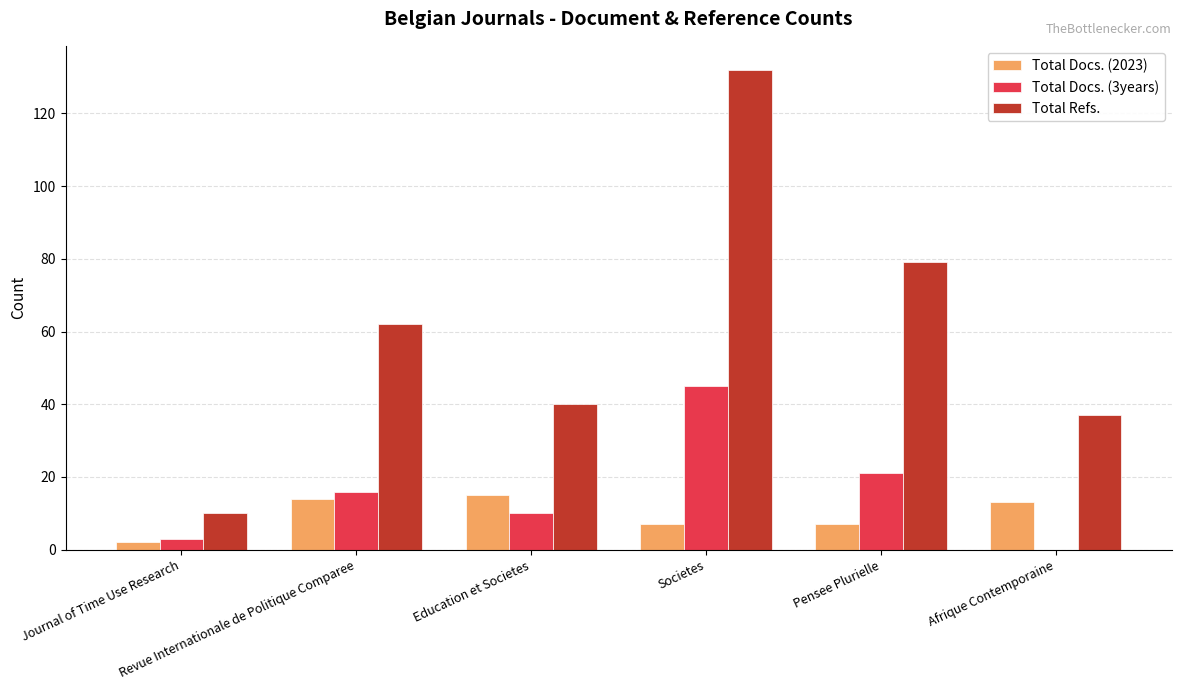

Which series has the largest total across all categories?

Total Refs.